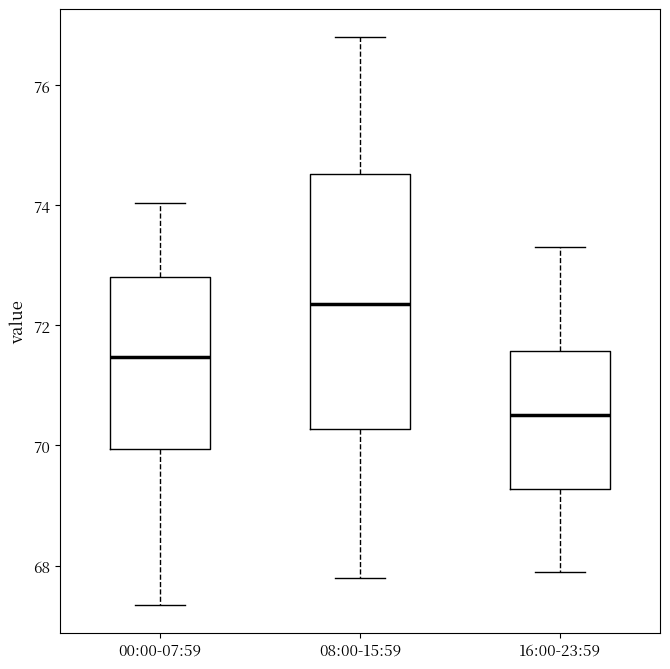

Which box has the highest median line?

08:00-15:59